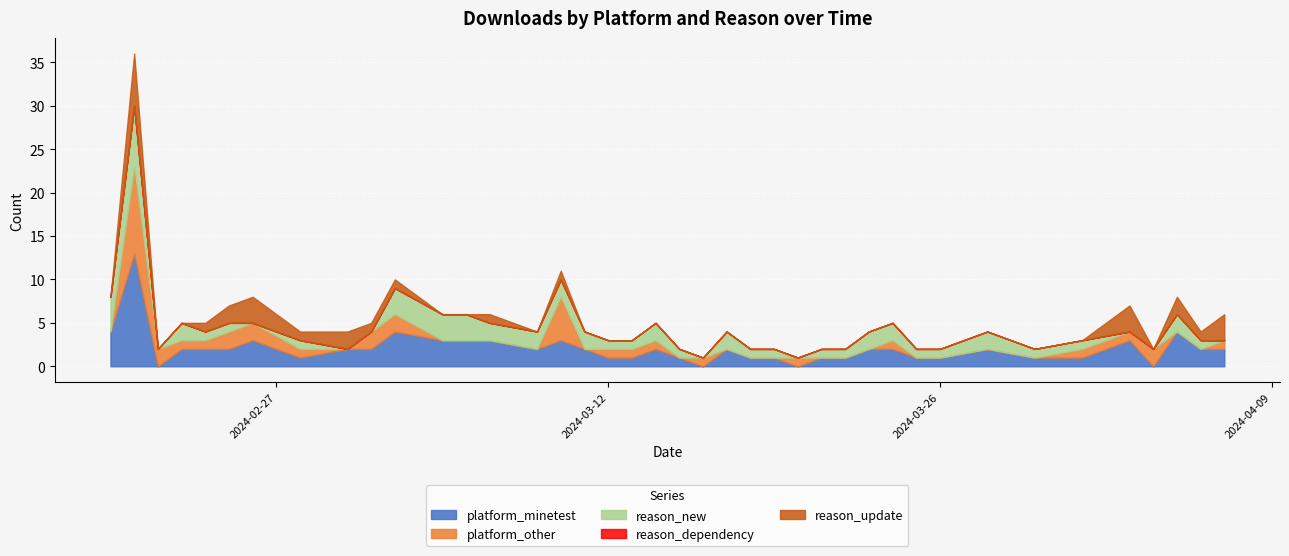

At 2024-02-21, list the series in order from smallest to largest.

reason_dependency, reason_update, reason_new, platform_other, platform_minetest